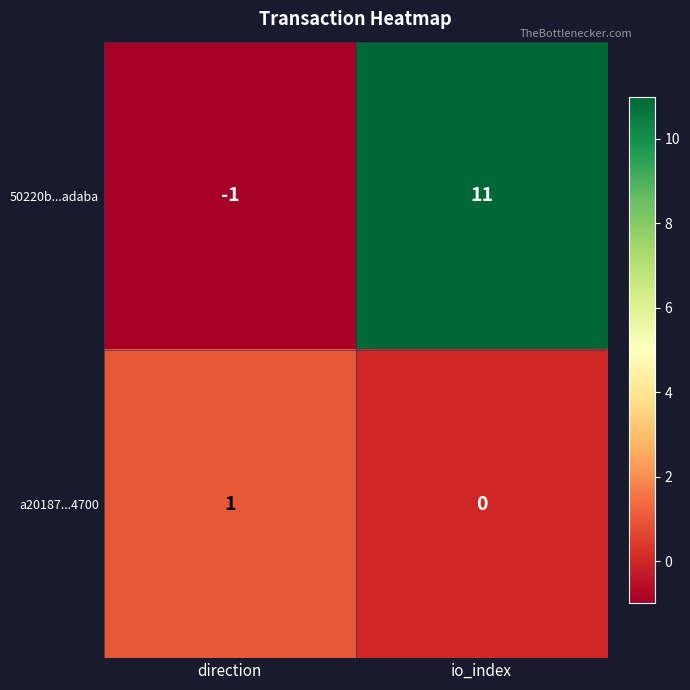

Reading left to right, transcribe all the data shown in this chart.

50220b...adaba: direction=-1	io_index=11
a20187...4700: direction=1	io_index=0